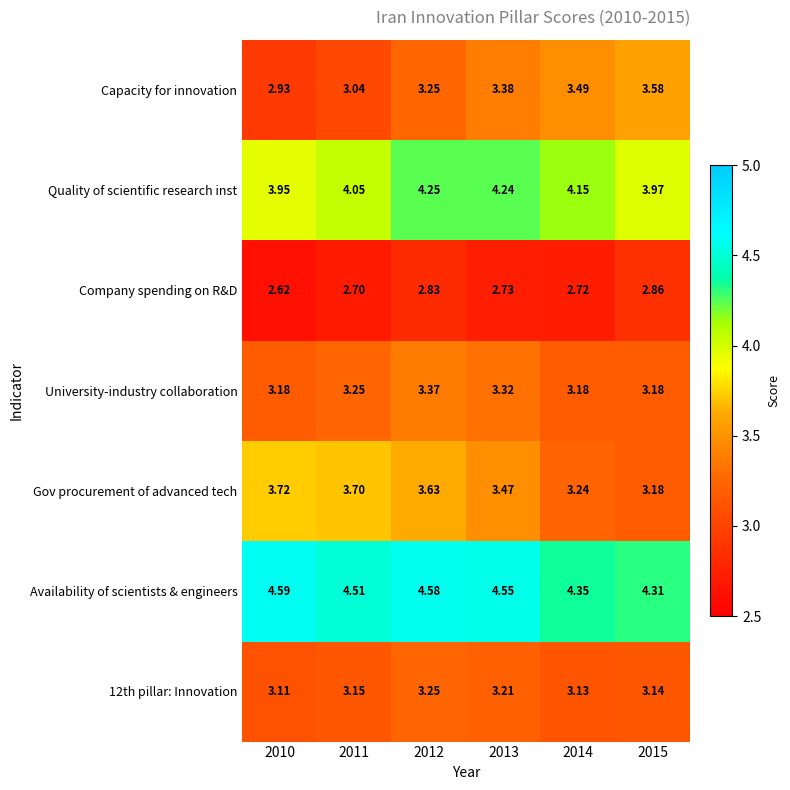

Which series has the widest spread of values?

Capacity for innovation